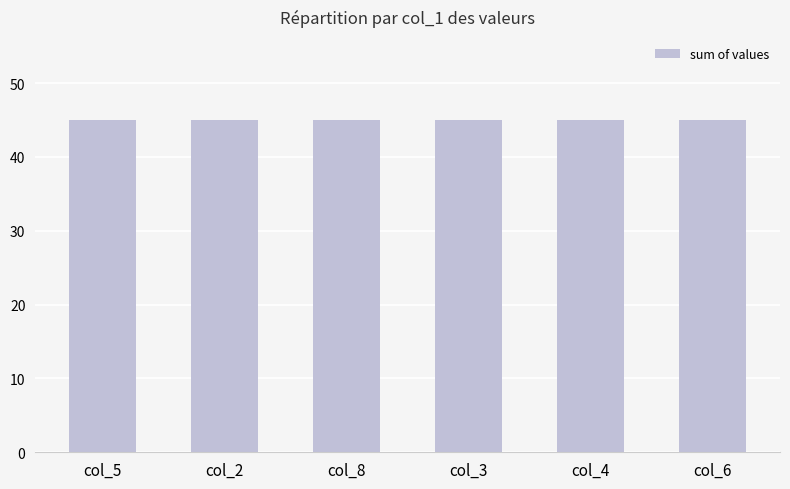

Rank the series by their maximum value, from highest to lowest.

col_5, col_2, col_8, col_3, col_4, col_6